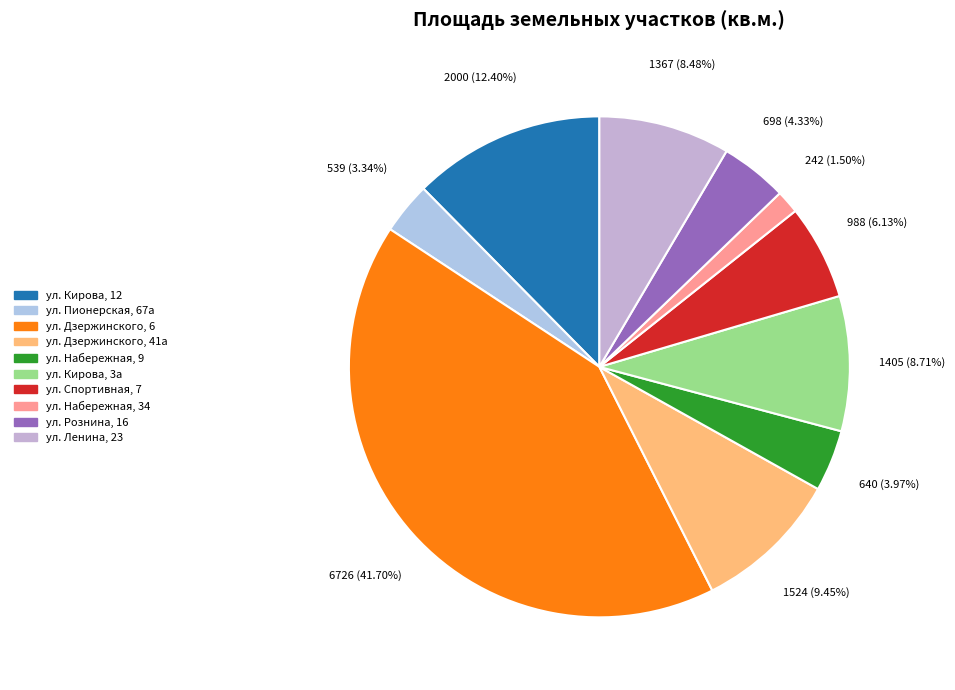

What is the largest slice in the pie chart?

ул. Дзержинского, 6